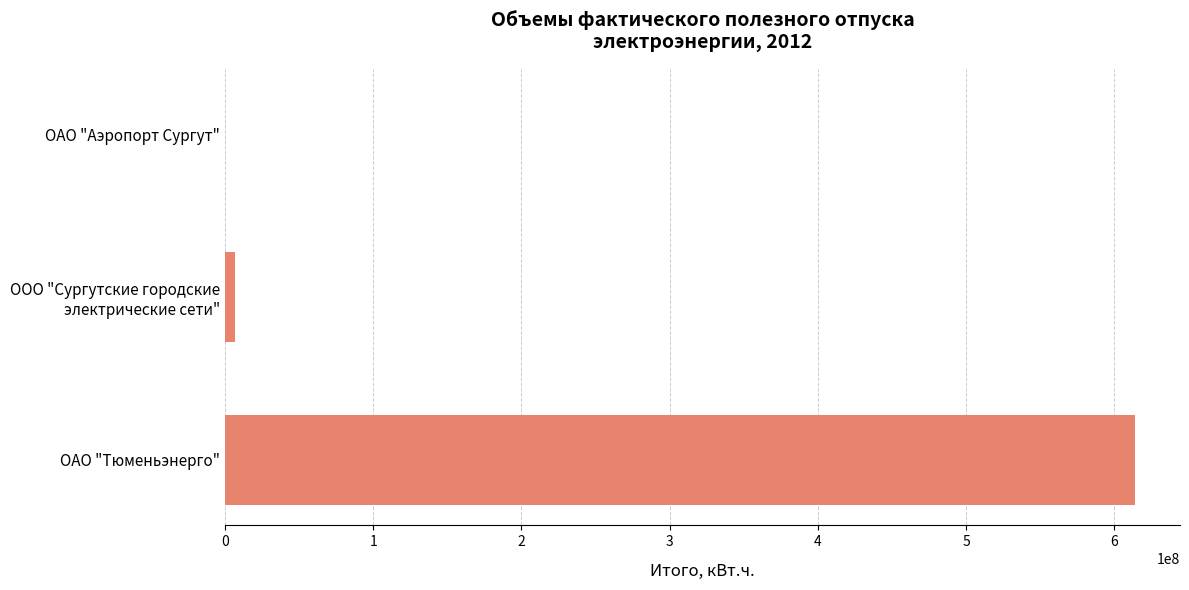

What is the maximum value shown in the chart?

613584040